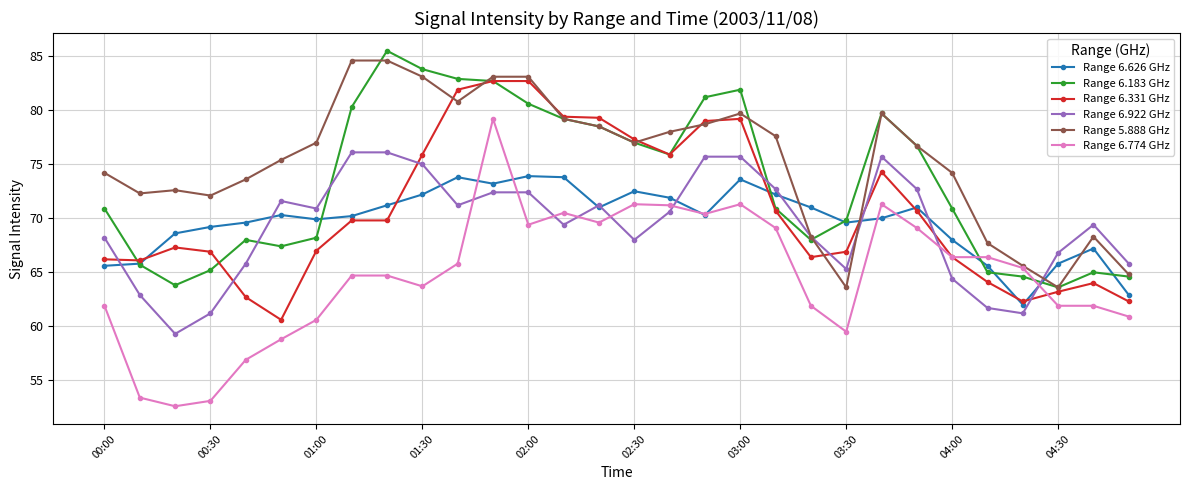

What is the value of the Range 6.331 GHz point at the 15th from the left?

79.3